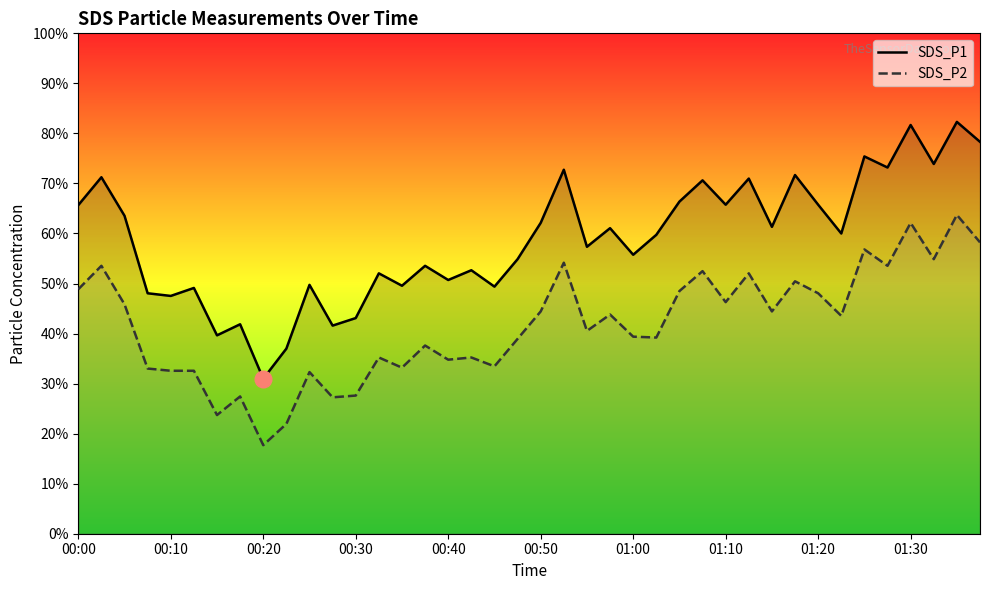

True or false: SDS_P2 and SDS_P1 intersect in this chart.

False